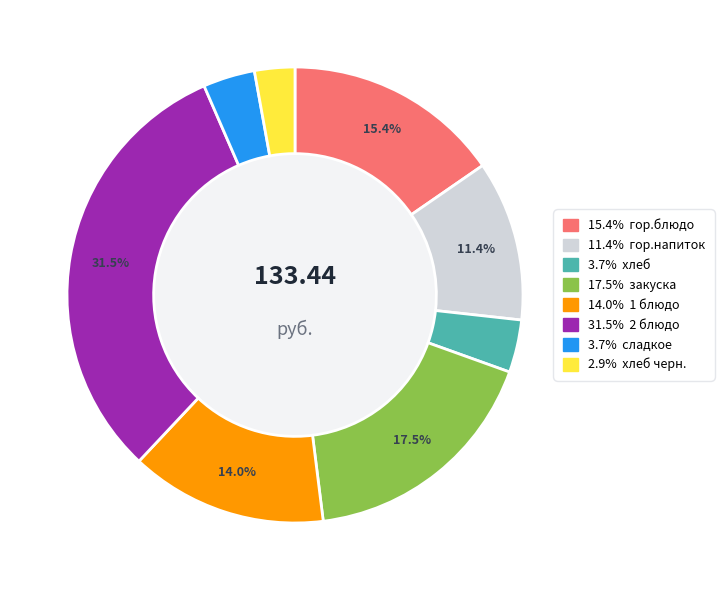

To the nearest percent, what is the average slice percentage?

12%